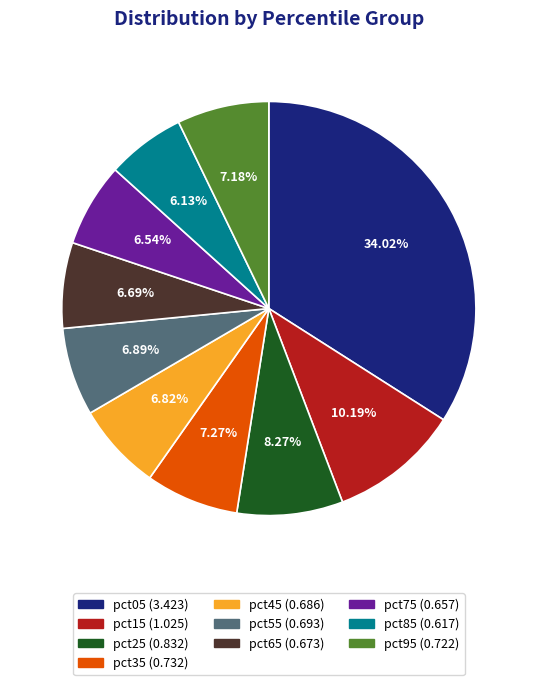

What is the largest slice in the pie chart?

pct05